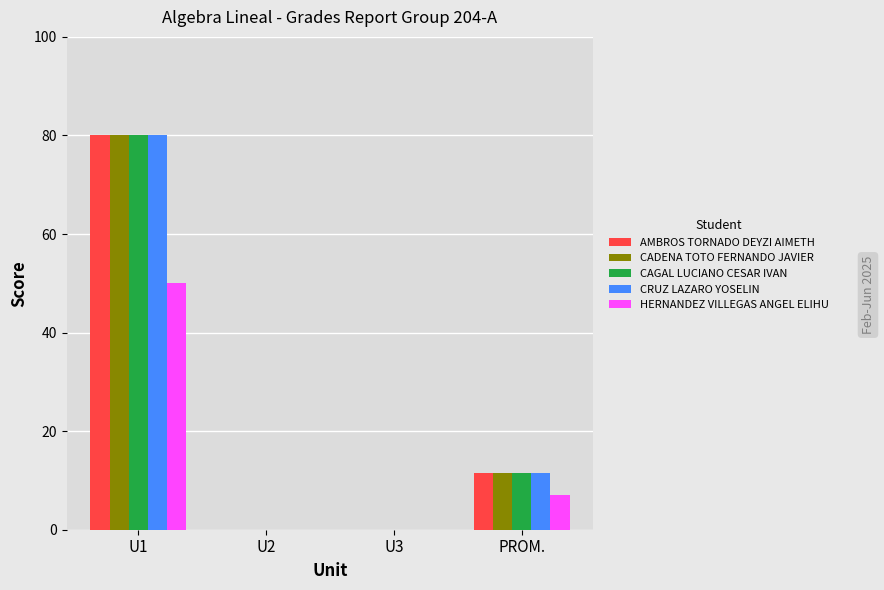

At which category is the sum across all series the highest?

U1